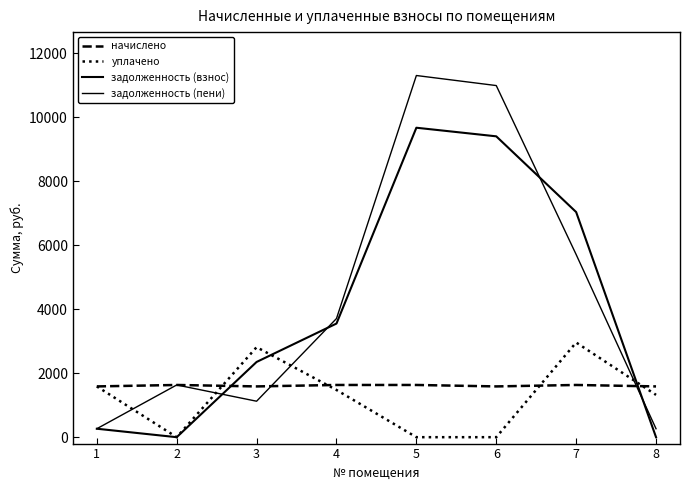

The начислено series shows 1587.6 at 8. True or false?

True